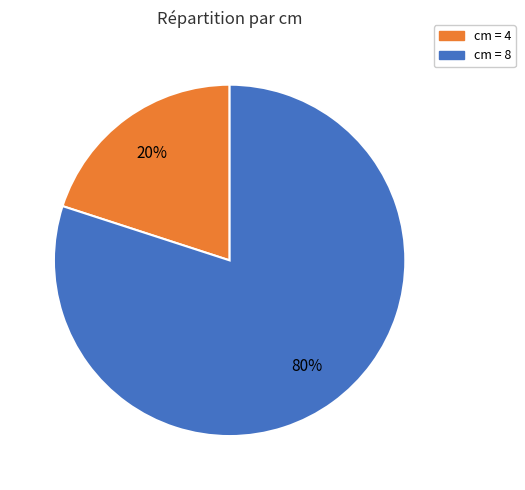

What percentage is the cm = 4 slice, to the nearest percent?

20%